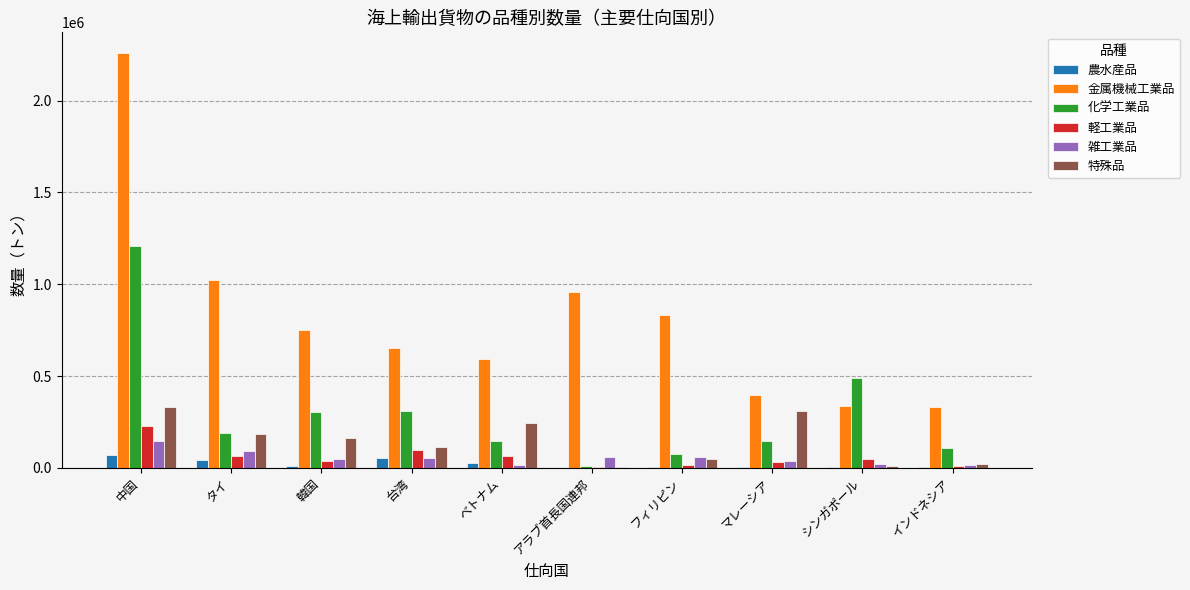

Is it true that 金属機械工業品 equals 956544 at アラブ首長国連邦?

True